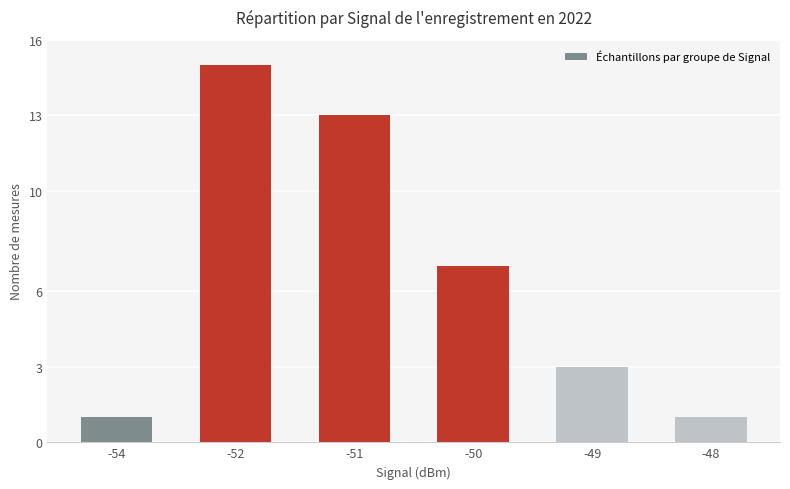

Between -48 and -51, which is larger?

-51